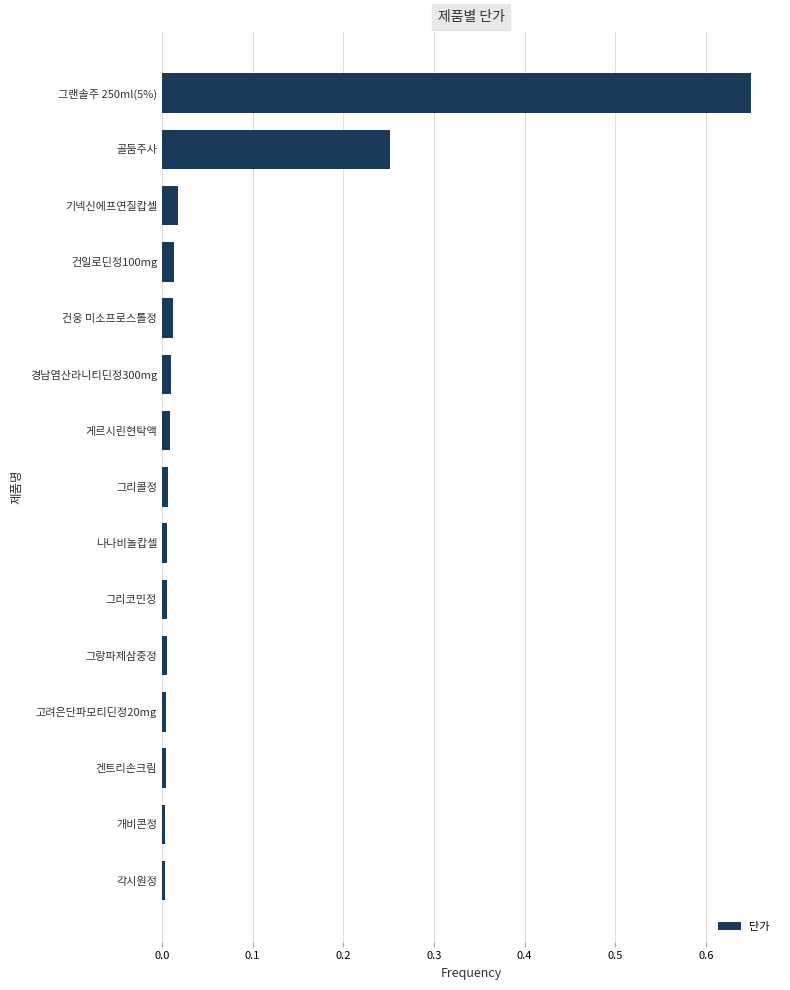

What is the label of the 12th bar from the top?

고려은단파모티딘정20mg